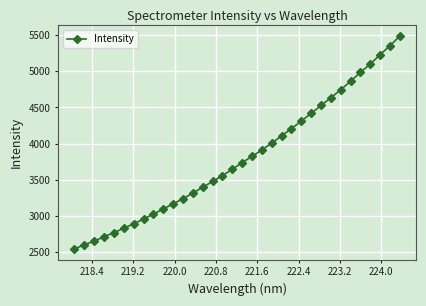

What is the value of the 17th point from the left?

3646.7